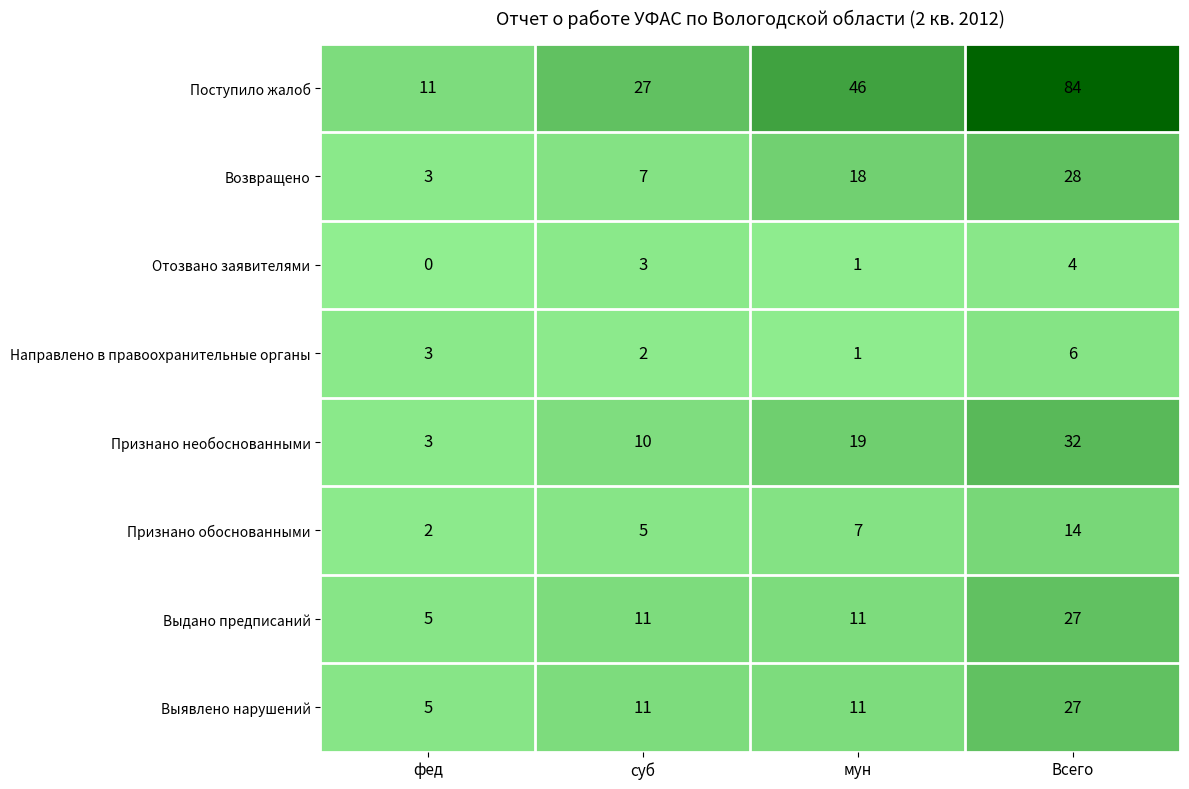

Where is Направлено в правоохранительные органы nearest to the value 3?

фед